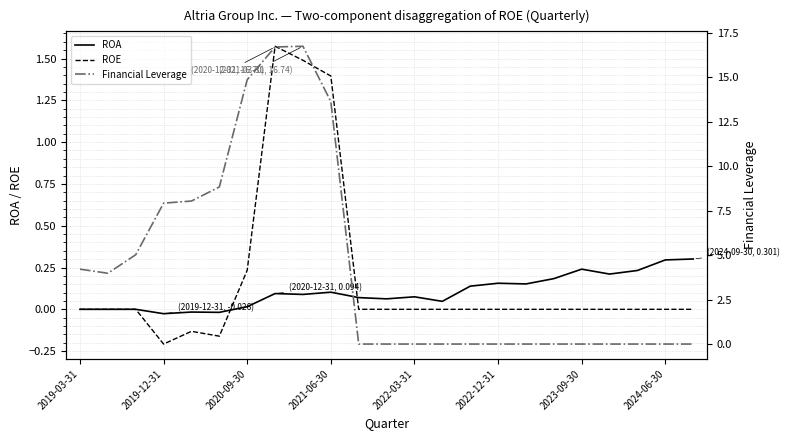

What is the highest value of the Financial Leverage series?

16.7